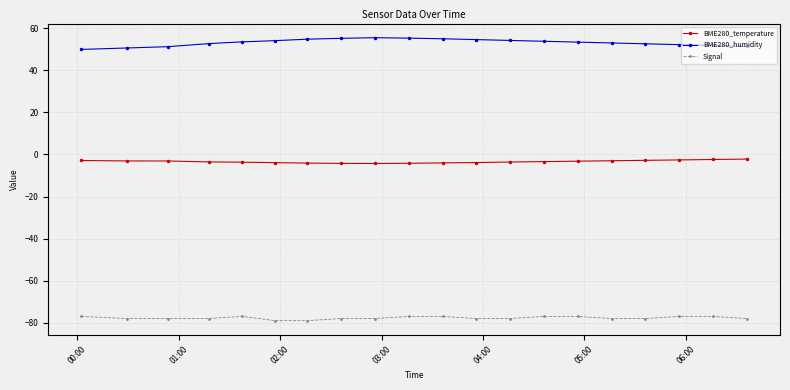

True or false: BME280_temperature and Signal intersect in this chart.

False